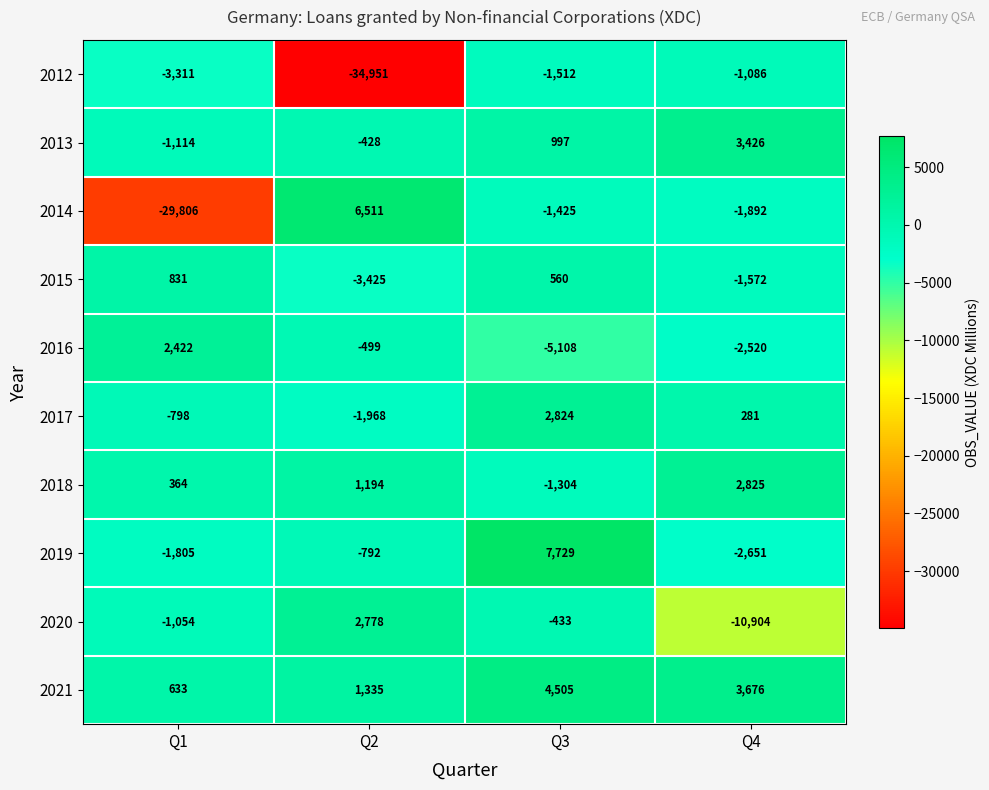

Count the 2021 values in the range 1335 to 4505.

3